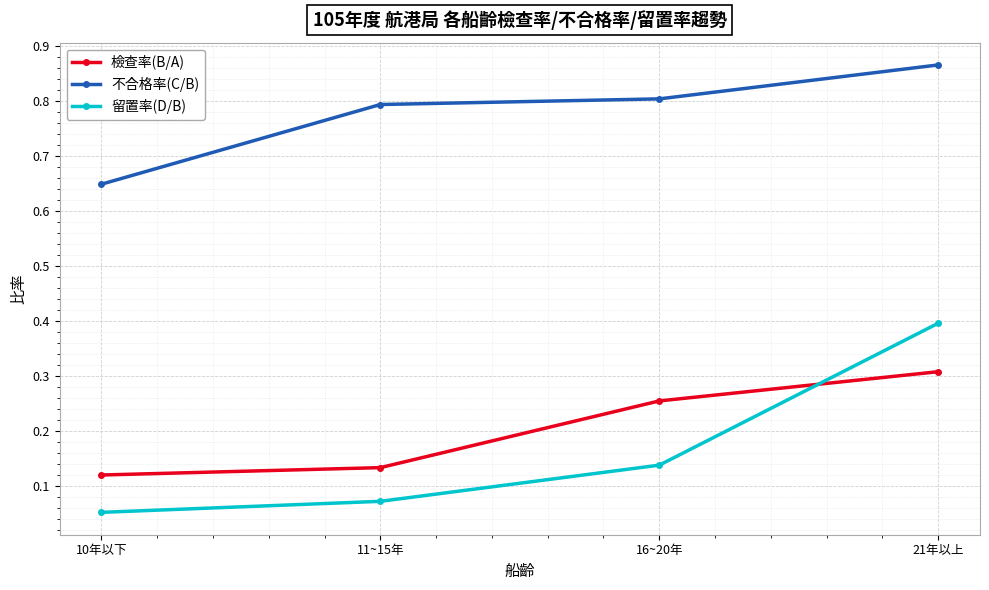

At which category does the chart reach its peak across all series?

21年以上